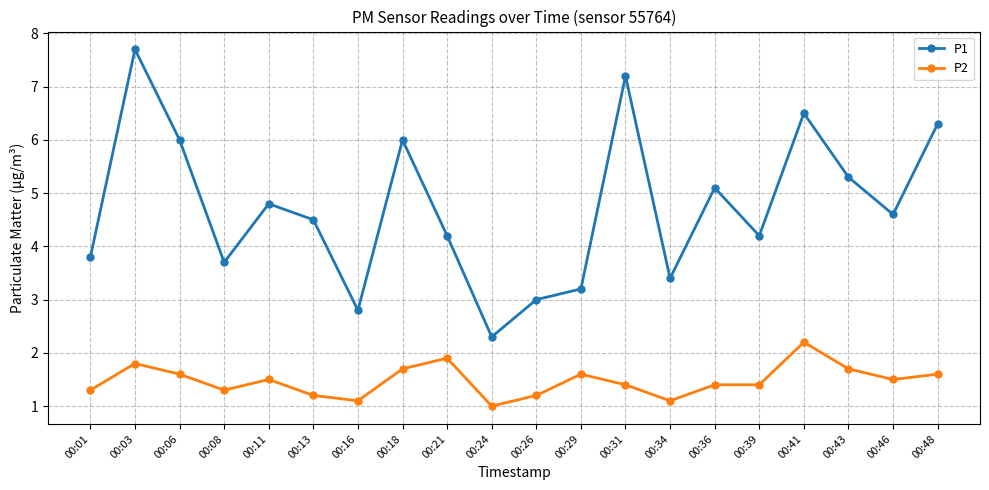

List the series in order of their peak value, highest first.

P1, P2